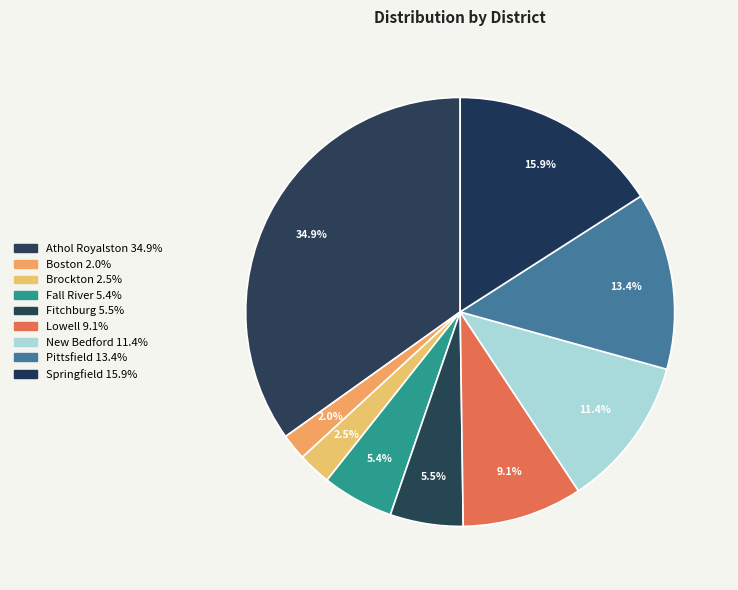

How many slices are in this pie chart?

9